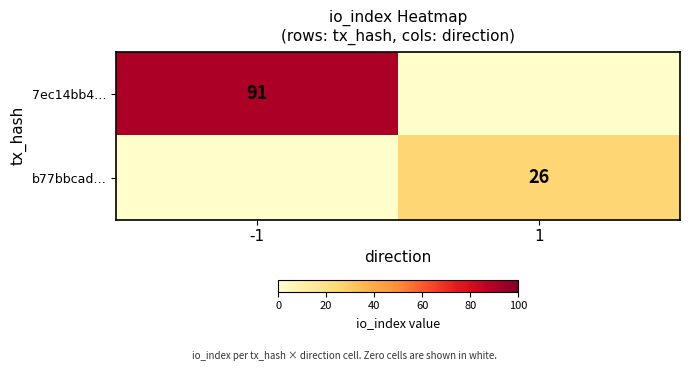

The value of b77bbcad… at 1 is 14. True or false?

False